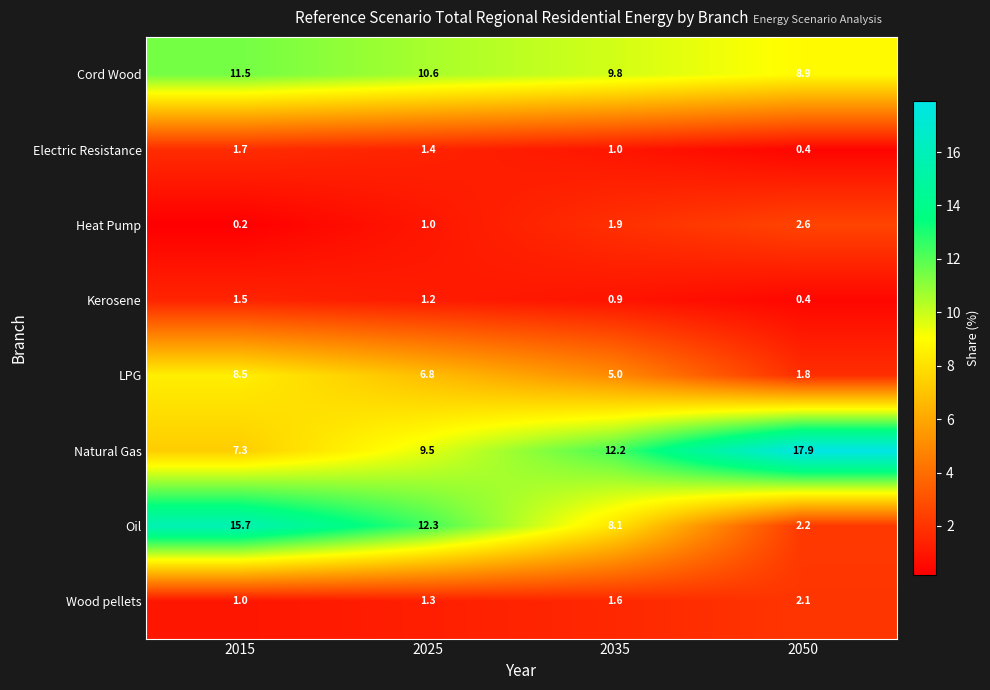

Is it true that Electric Resistance equals 1.4 at 2025?

True